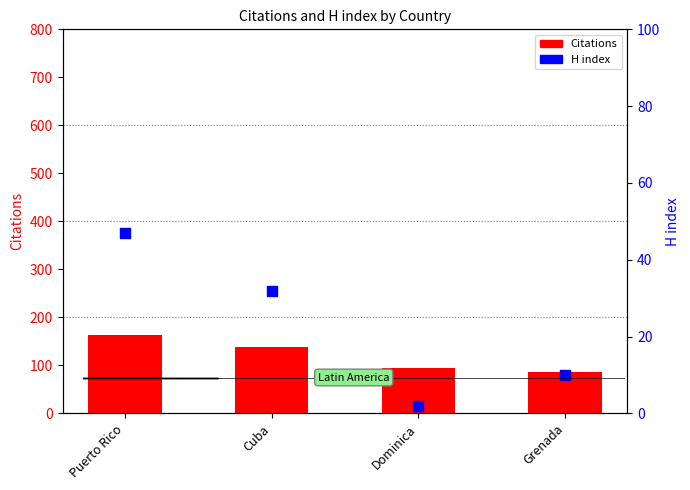

At which category is the sum across all series the highest?

Puerto Rico